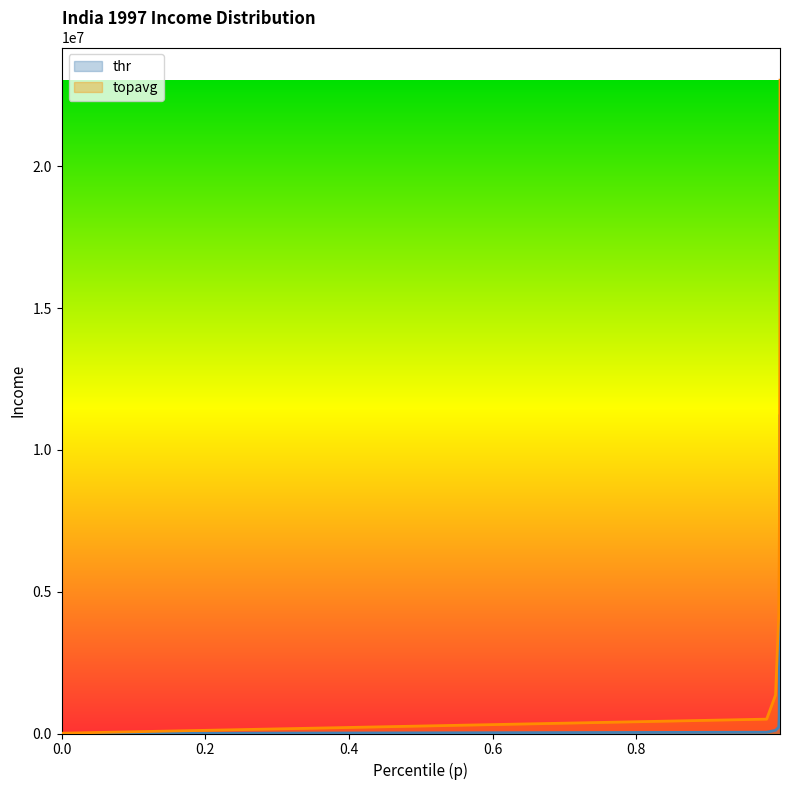

Where is topavg nearest to the value 11521296?

0.9996355817765115